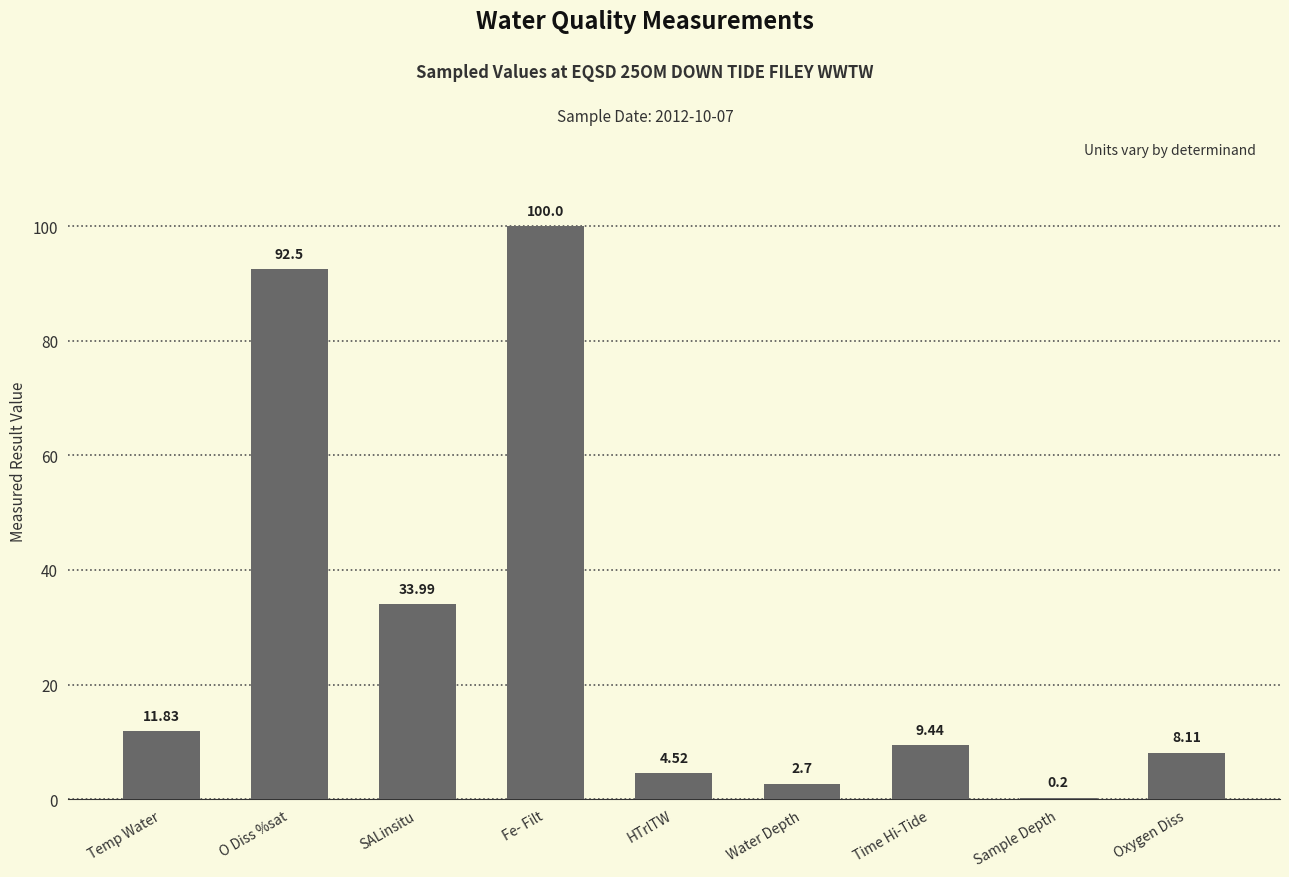

What is the sum of the values at Sample Depth and HTrlTW?

4.7